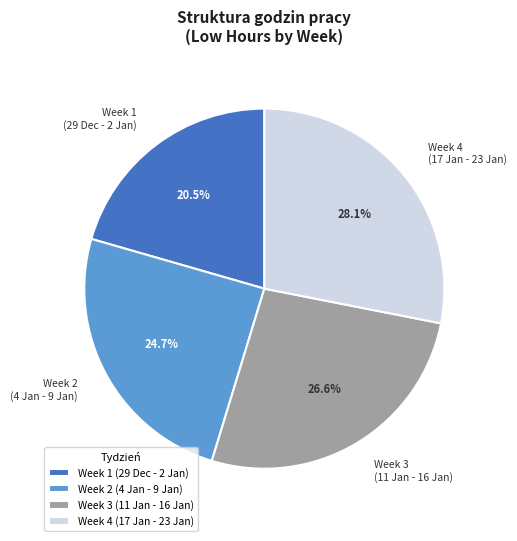

How much of the chart is everything except Week 2 (4 Jan - 9 Jan)?

75.3%